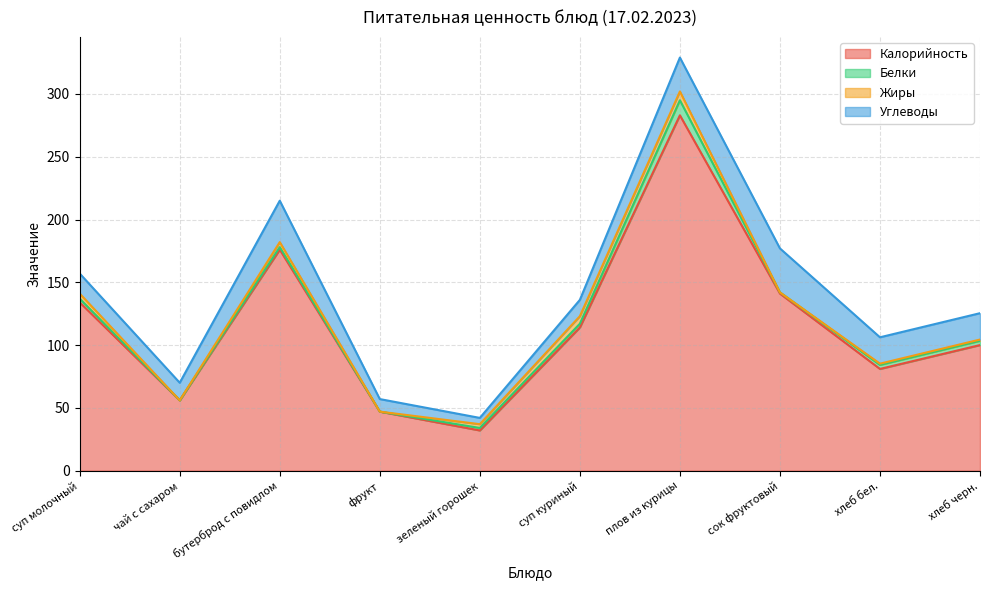

What is the difference between the maximum and second lowest values in the Жиры series?

7.0